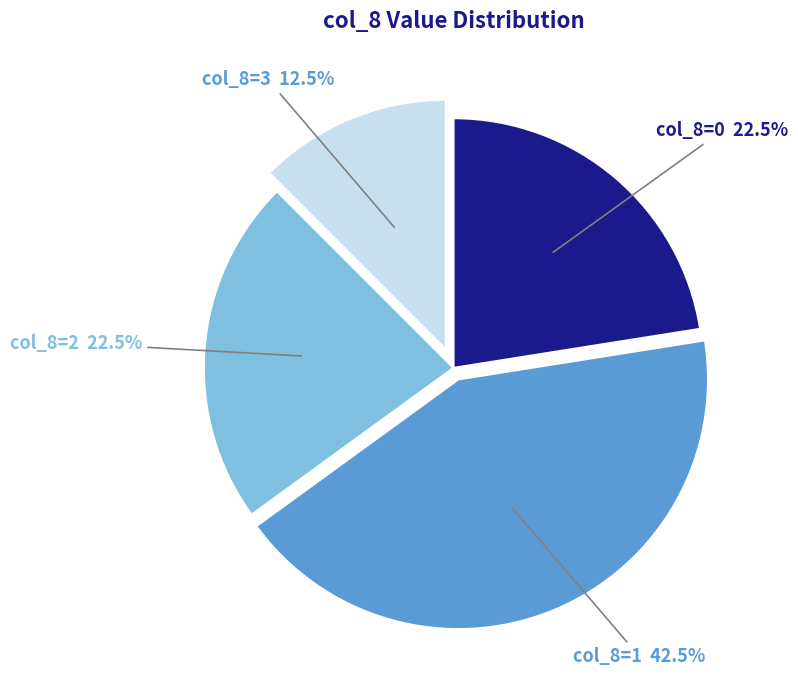

Does col_8=0 22.5% represent more than half of the total?

No